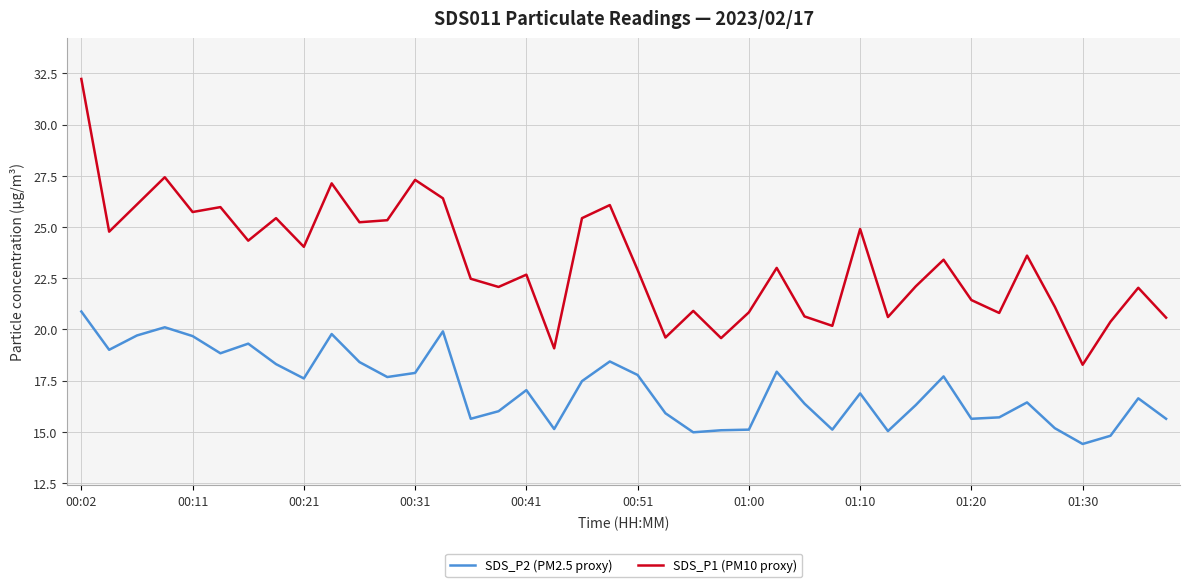

List the series in order of their peak value, lowest first.

SDS_P2 (PM2.5 proxy), SDS_P1 (PM10 proxy)